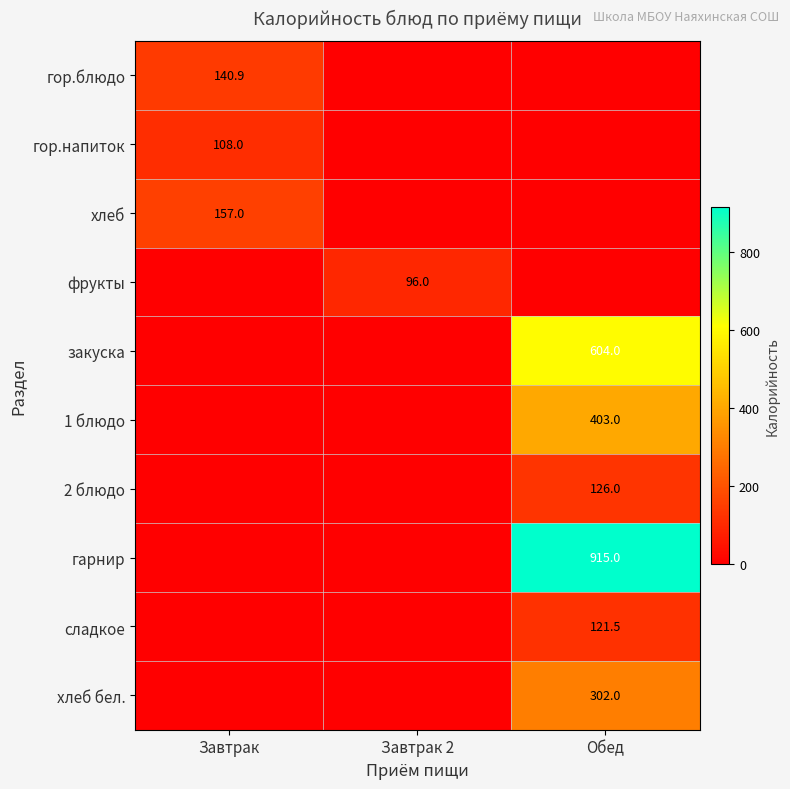

How many гор.напиток values are between 0 and 108?

3